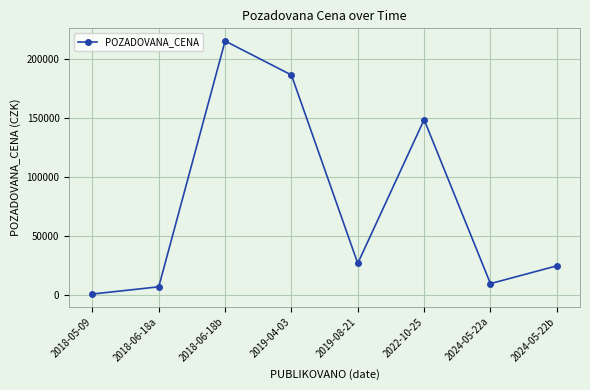

Which has a higher value, 2022-10-25 or 2019-04-03?

2019-04-03